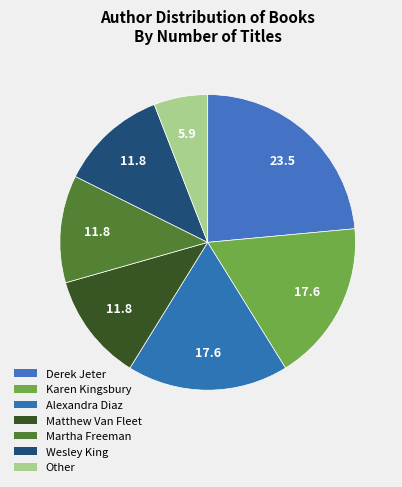

What percentage do Karen Kingsbury and Derek Jeter together represent?

41.2%